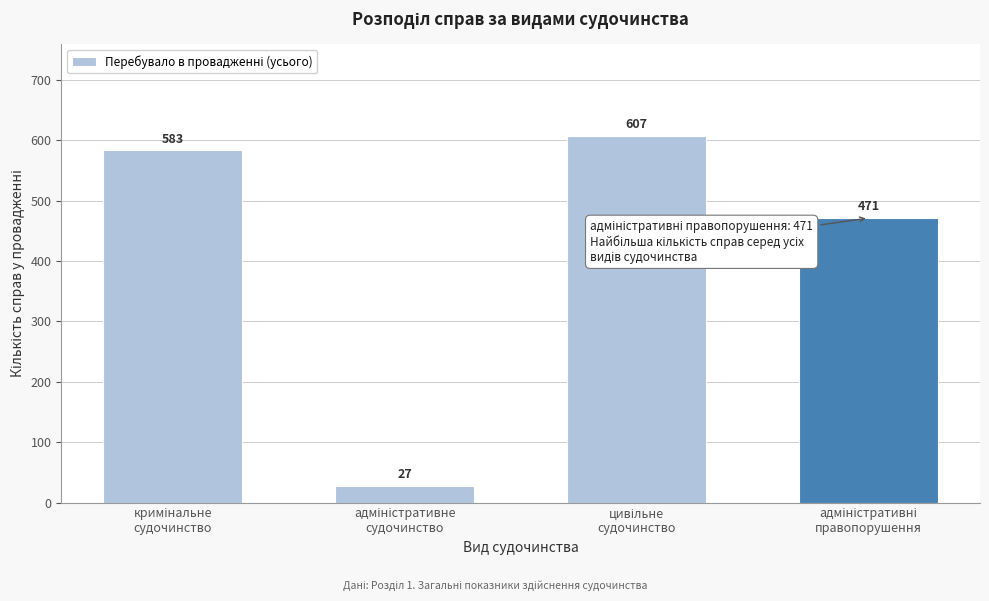

Reading left to right, list all the values displayed in this chart.

583	27	607	471